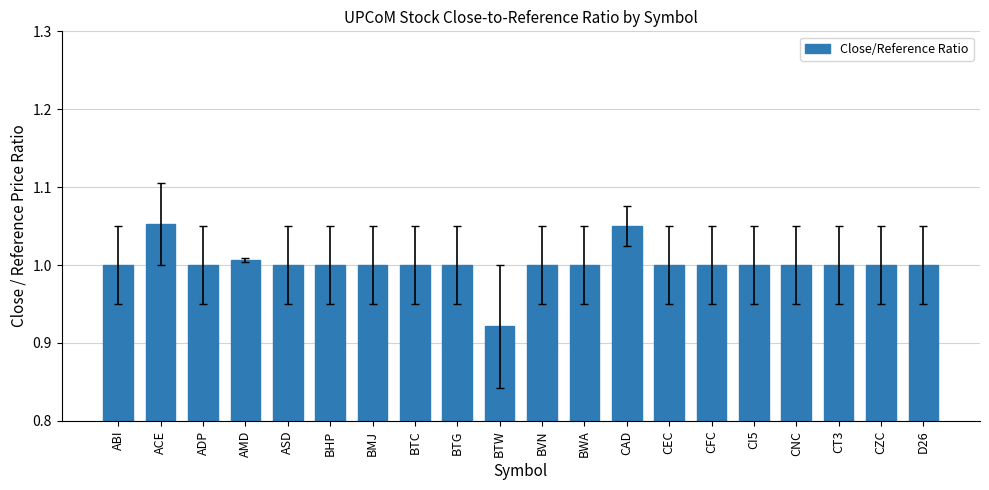

True or false: the data shows 1.0 at CEC.

True